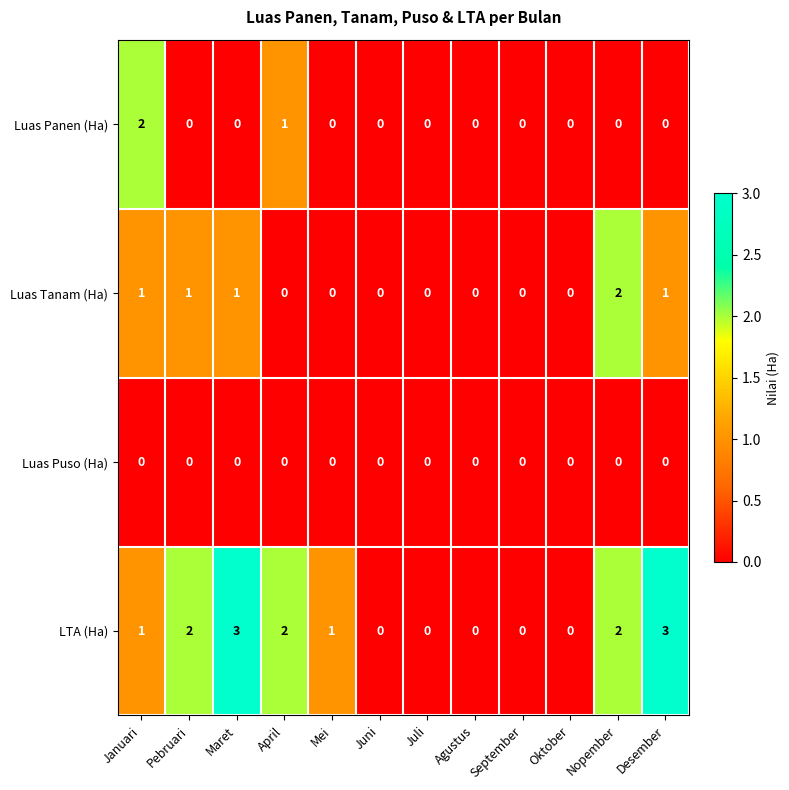

Between Mei and Nopember, which series saw the biggest shift?

Luas Tanam (Ha)